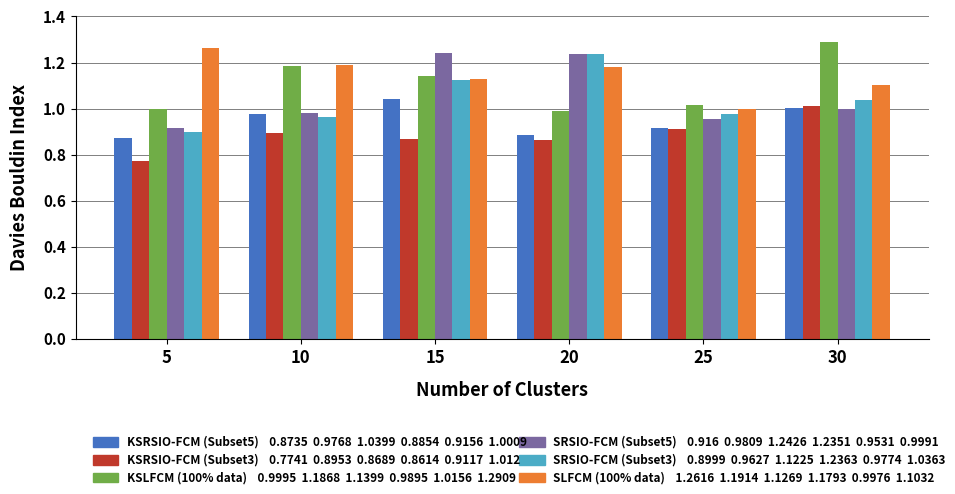

Which label corresponds to the largest value in the chart?

30